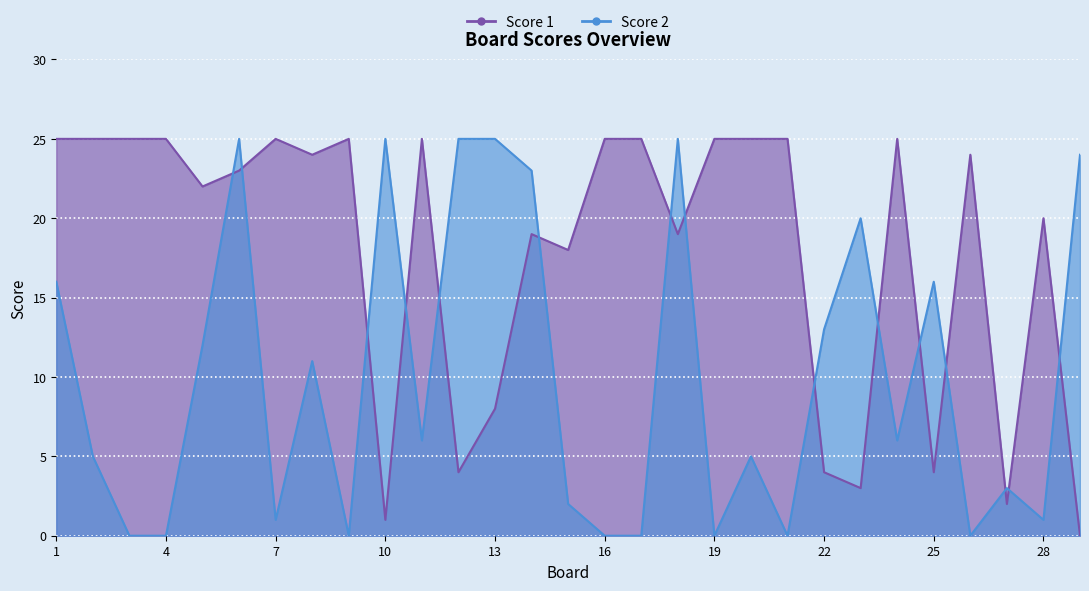

Does the chart display data point markers on the line(s)?

No